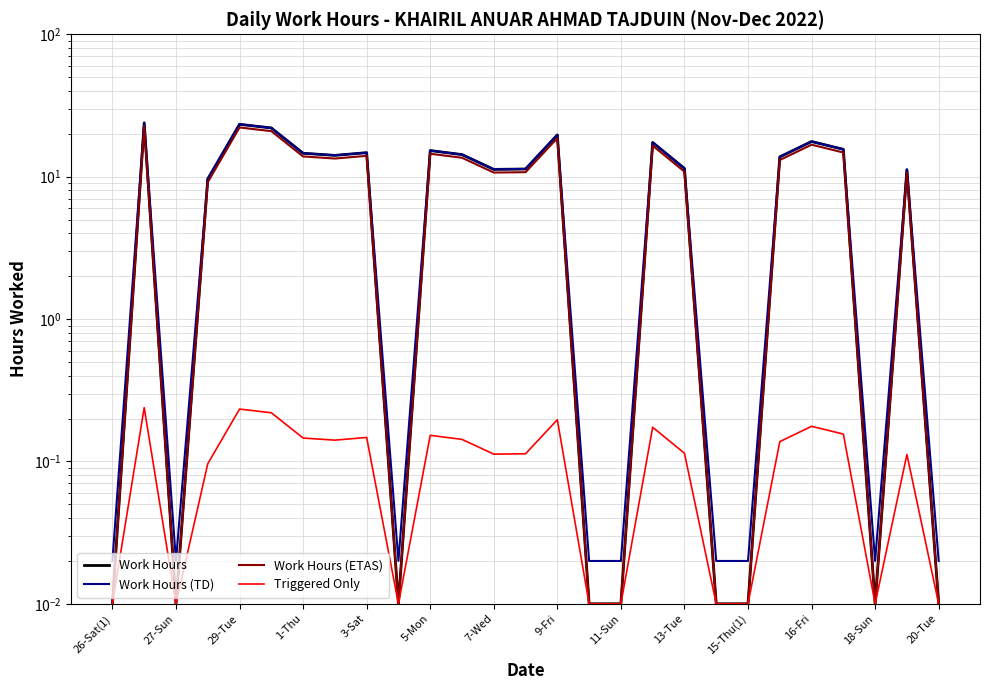

Which series has the largest total across all categories?

Work Hours (TD)